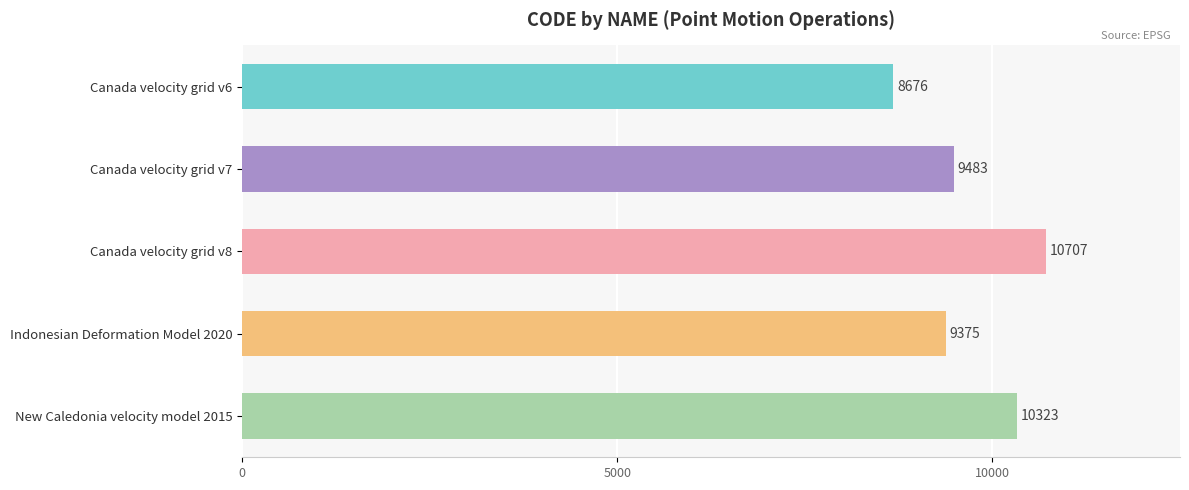

The value at Canada velocity grid v7 is 4934. True or false?

False